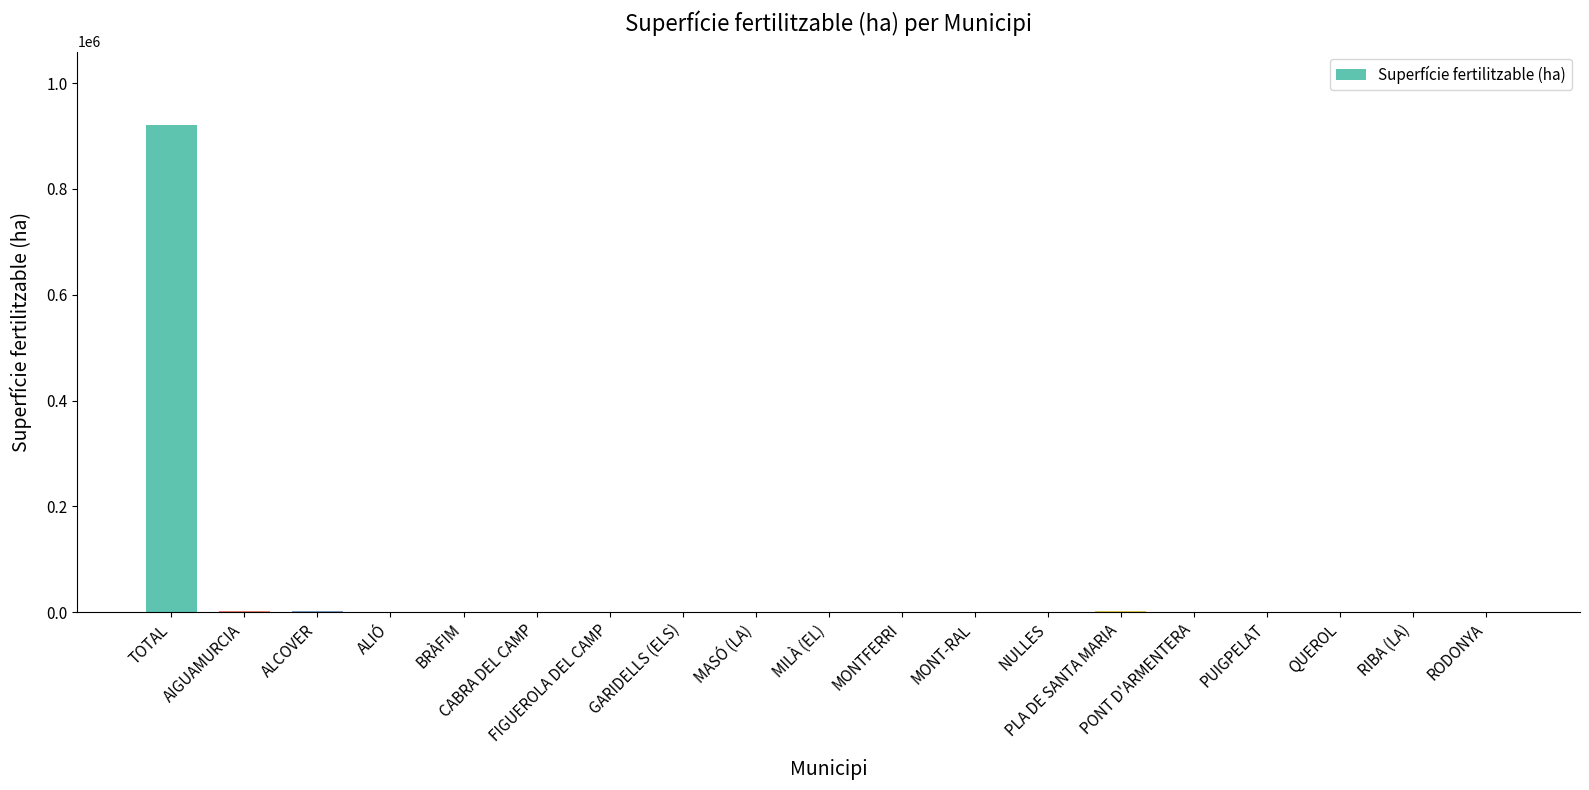

What is the sum of the values at RIBA (LA) and MILÀ (EL)?

360.0